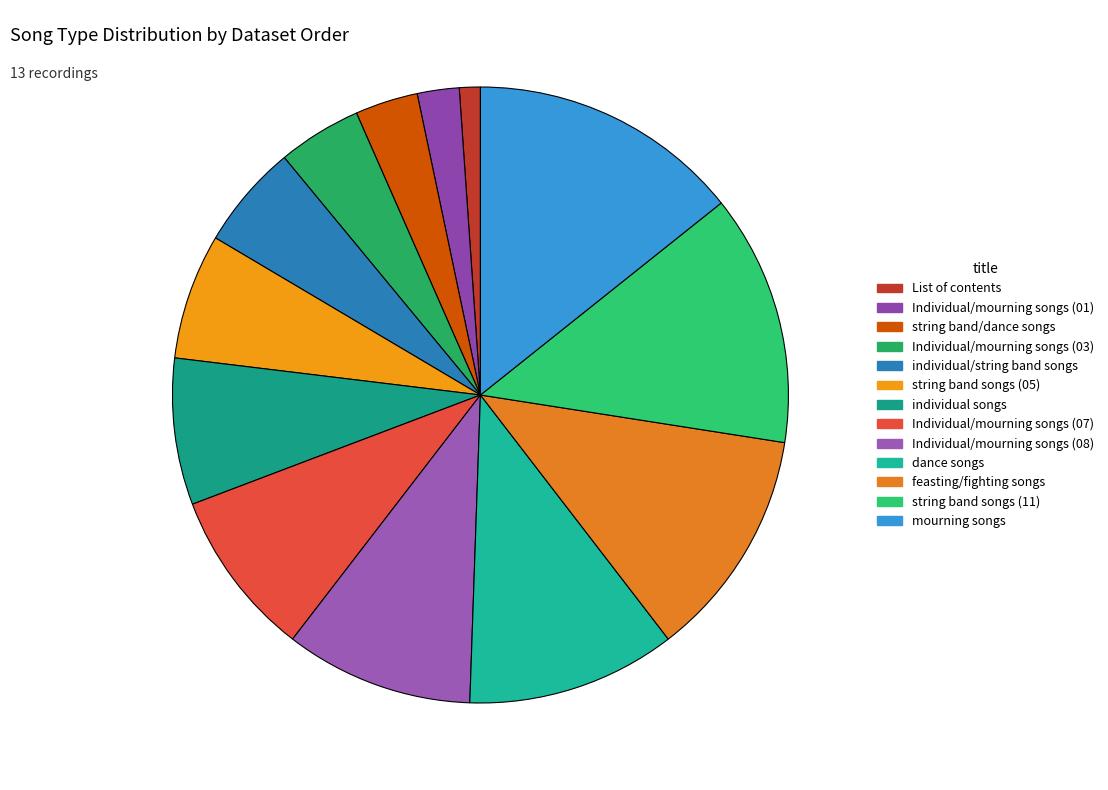

How many segments does this pie chart have?

13